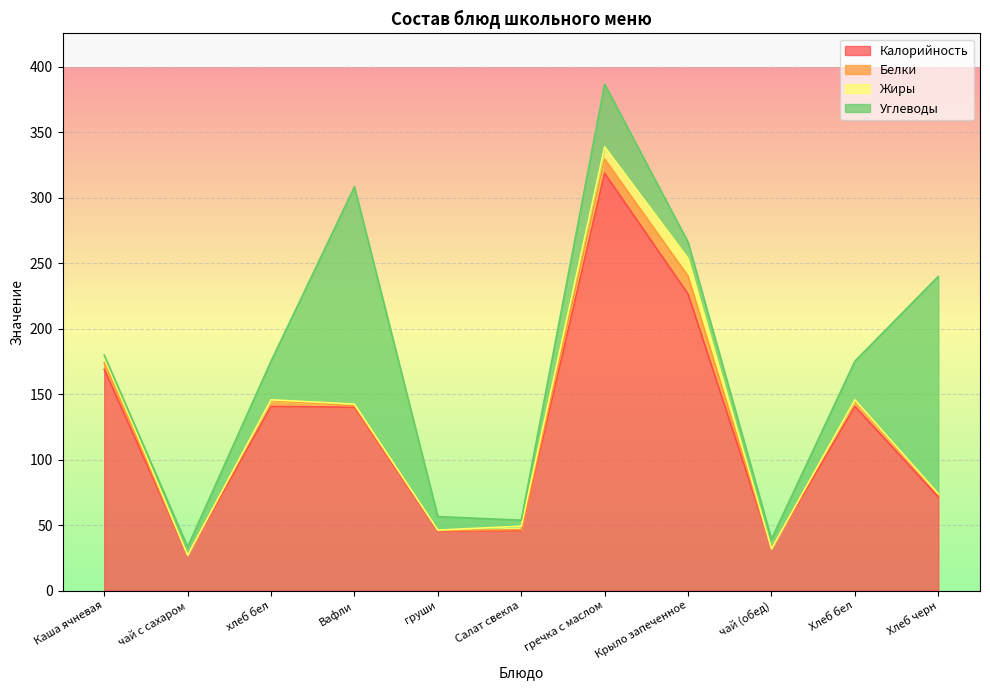

True or false: Белки and Калорийность intersect in this chart.

False